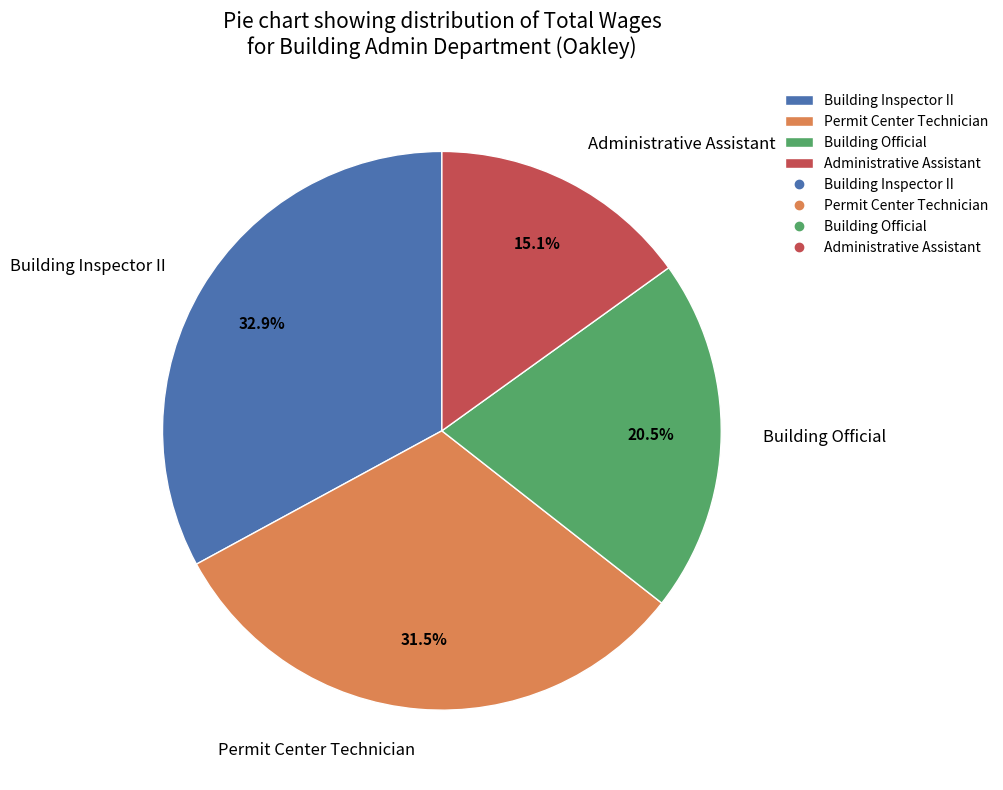

The Building Official slice represents 35% of the pie. True or false?

False